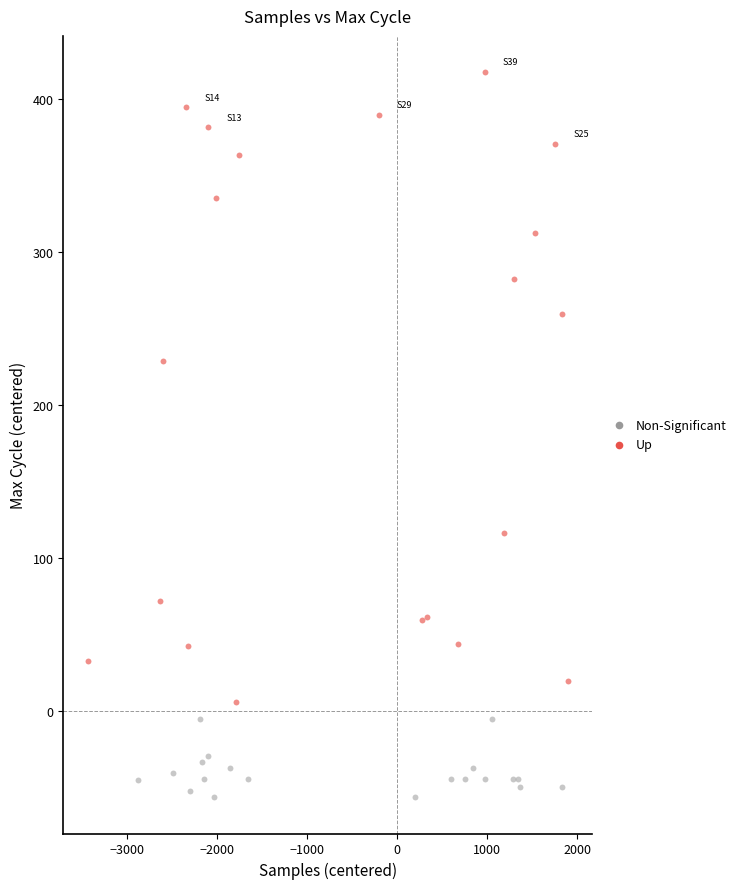

Which series reaches the minimum Y coordinate?

Non-Significant